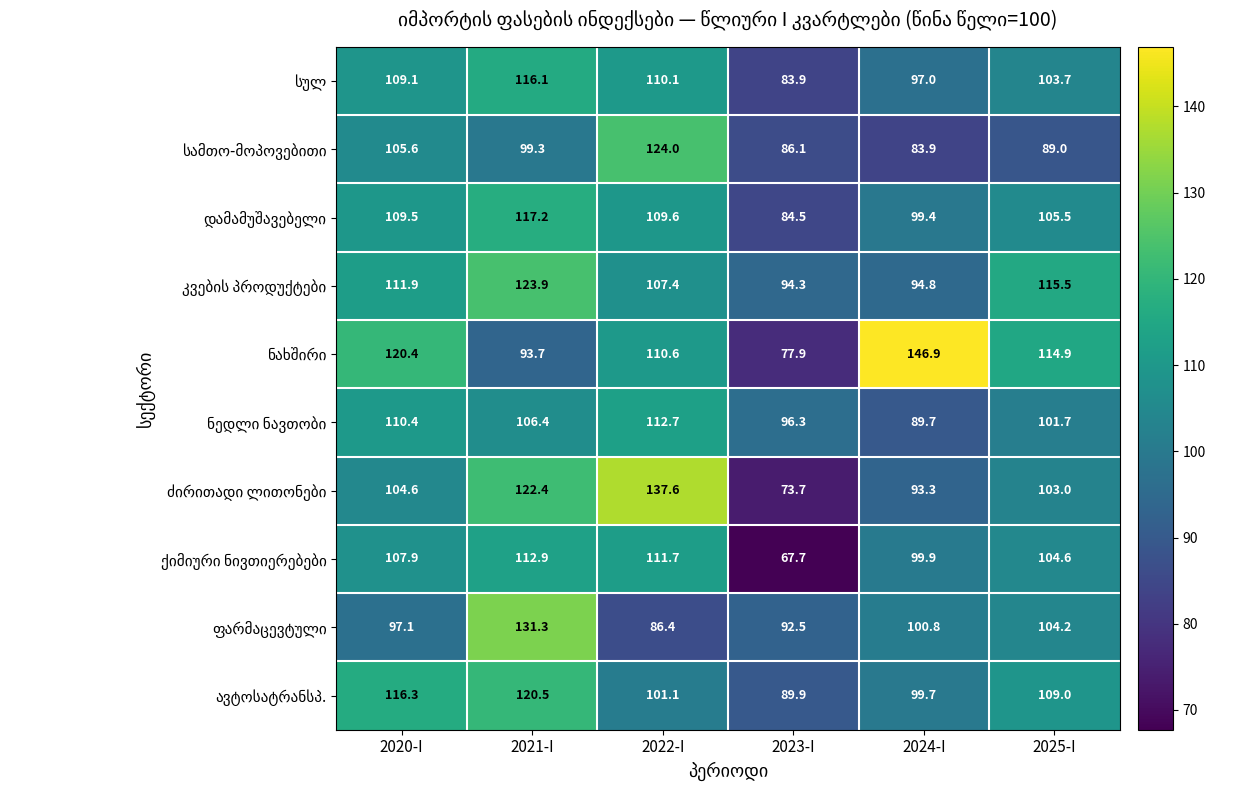

What is the minimum value shown in the chart?

67.7